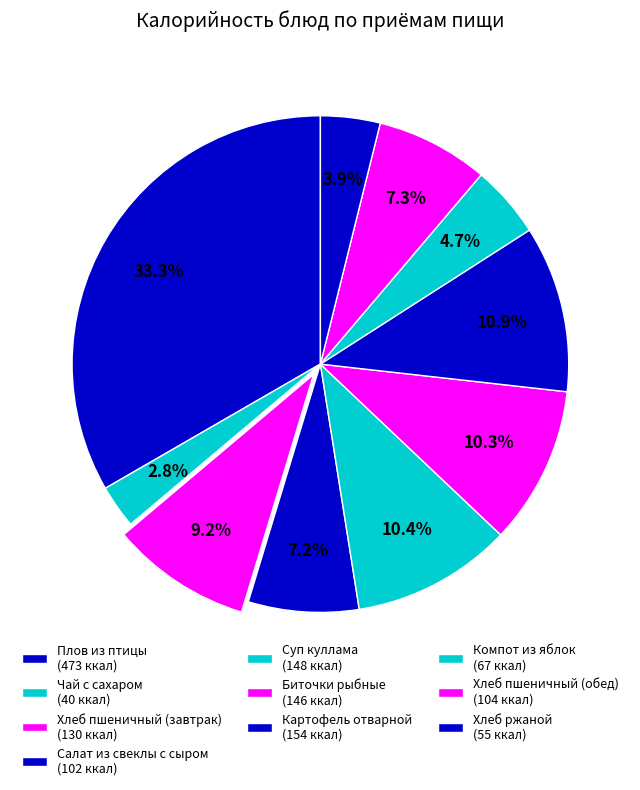

Is it true that Салат из свеклы с сыром is 7% of the pie?

True